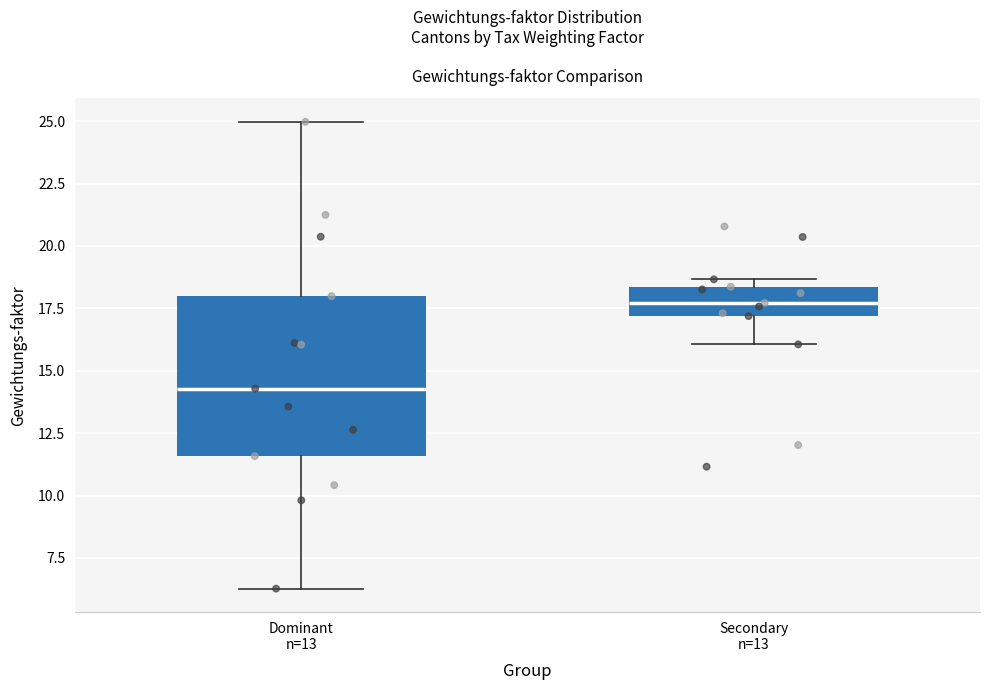

Which box's median line is the highest?

Secondary n=13